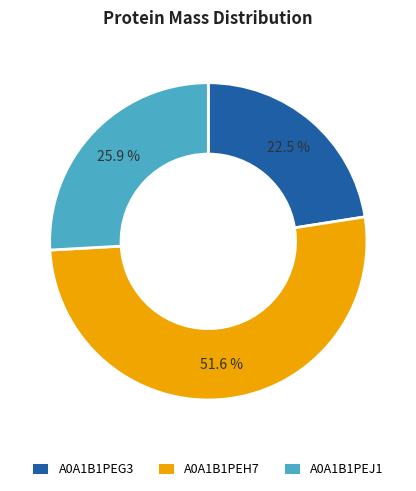

How many segments does this pie chart have?

3